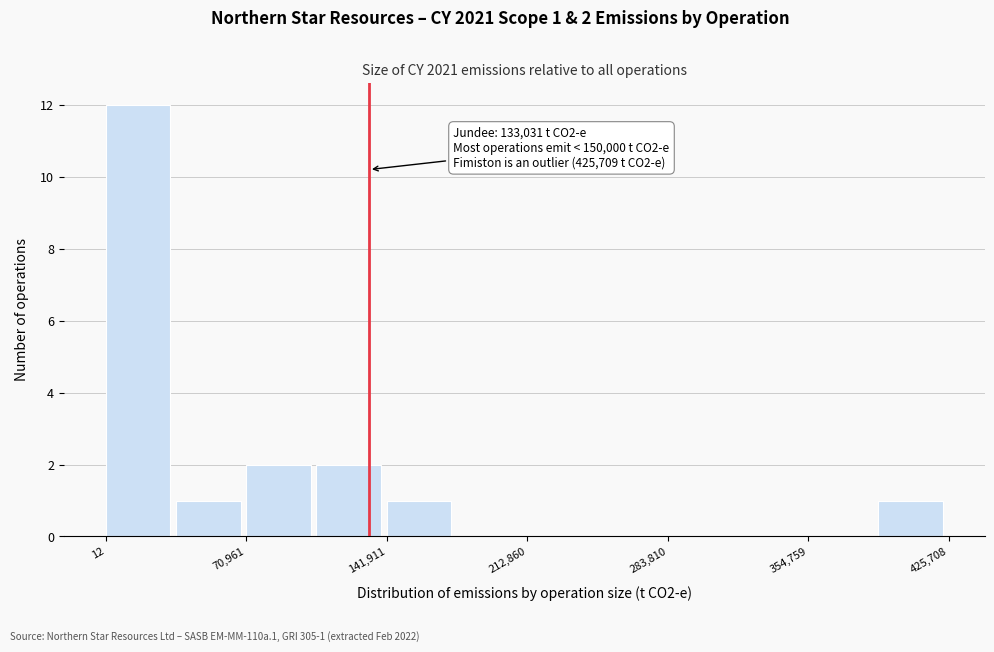

Read against the x-axis, roughly where is the centre of the tallest bar?

20000